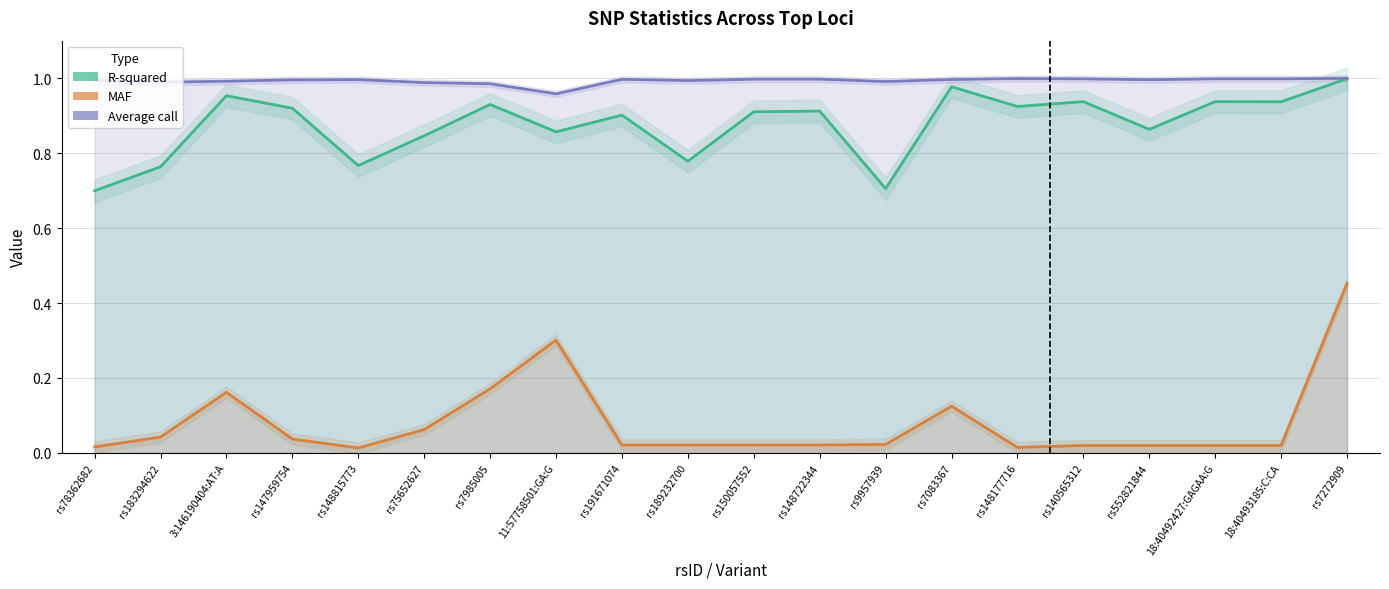

List the labels in order of R-squared value, largest first.

rs7272909, rs7083367, 3:146190404:AT:A, rs140565312, 18:40492427:GAGAA:G, 18:40493185:C:CA, rs7985005, rs148177716, rs147959754, rs148722344, rs150057552, rs191671074, rs552821844, 11:57758501:GA:G, rs75652627, rs189232700, rs148815773, rs183294622, rs9957939, rs78362682